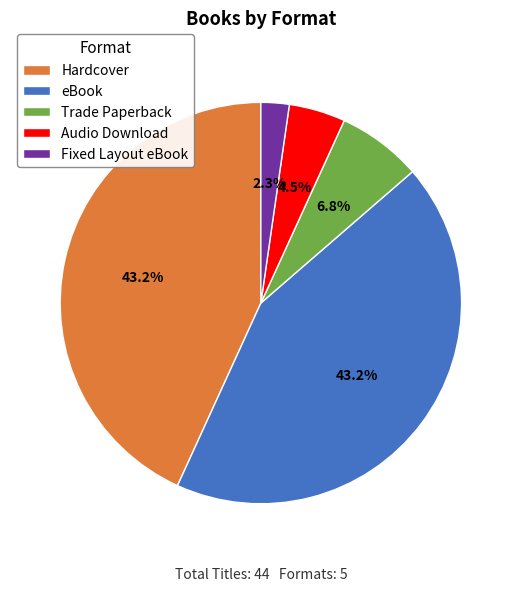

To the nearest percent, what is the difference between the largest and smallest slice percentages?

41%